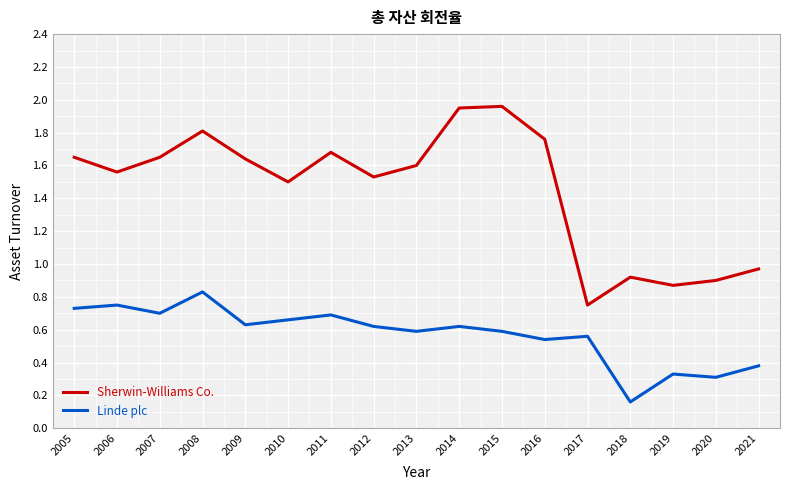

What is the difference between the maximum and minimum values in the Sherwin-Williams Co. series?

1.2